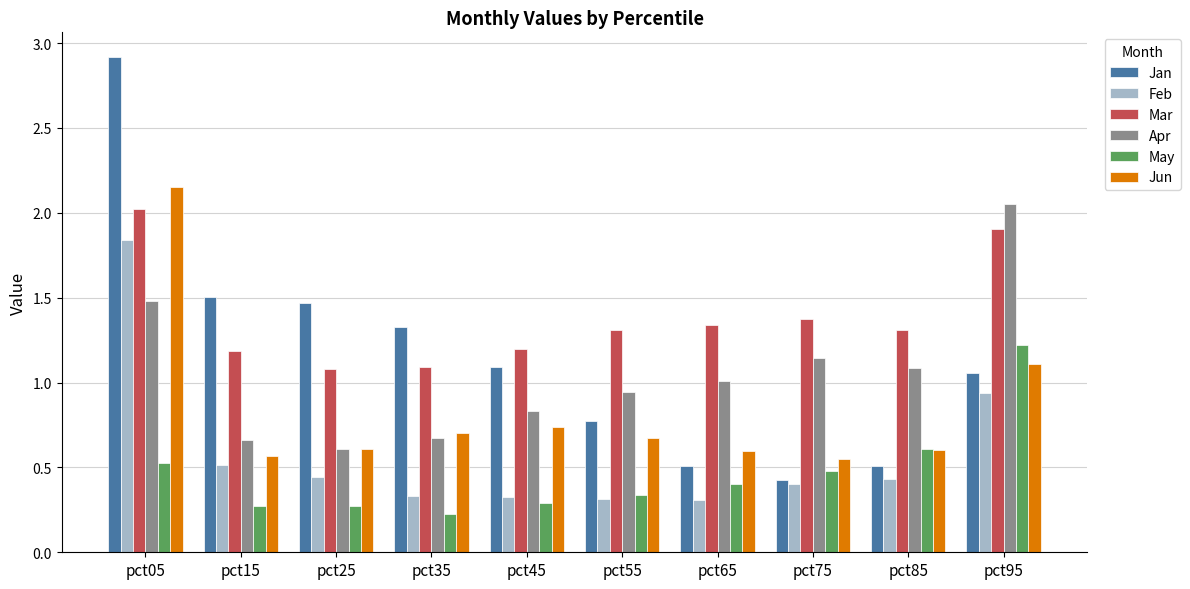

What is the minimum value shown in the chart?

0.2